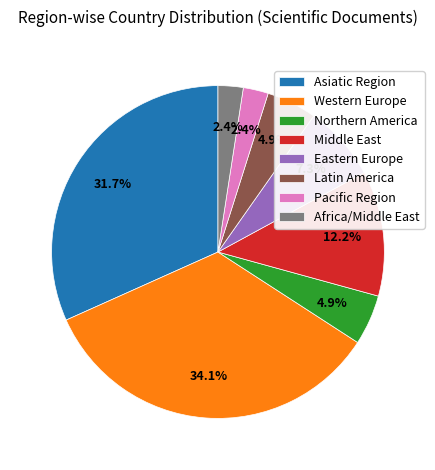

The Eastern Europe slice represents 7% of the pie. True or false?

True